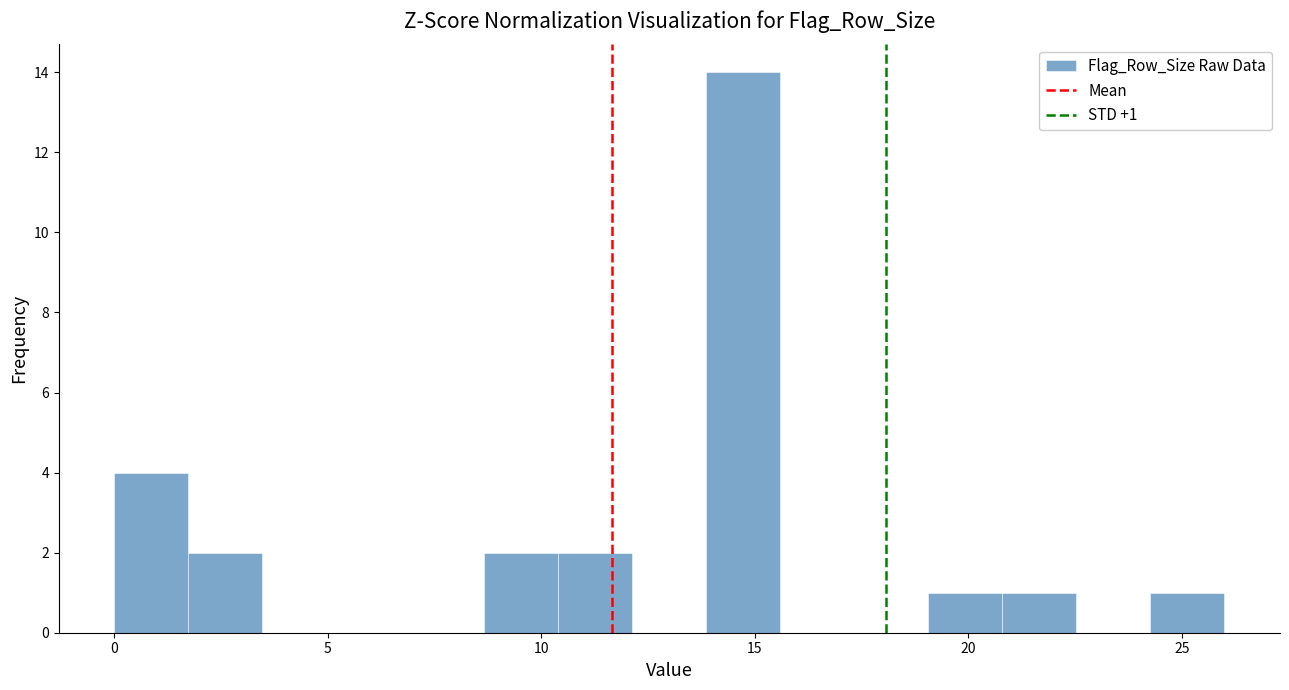

Read against the x-axis, roughly where is the centre of the tallest bar?

14.5